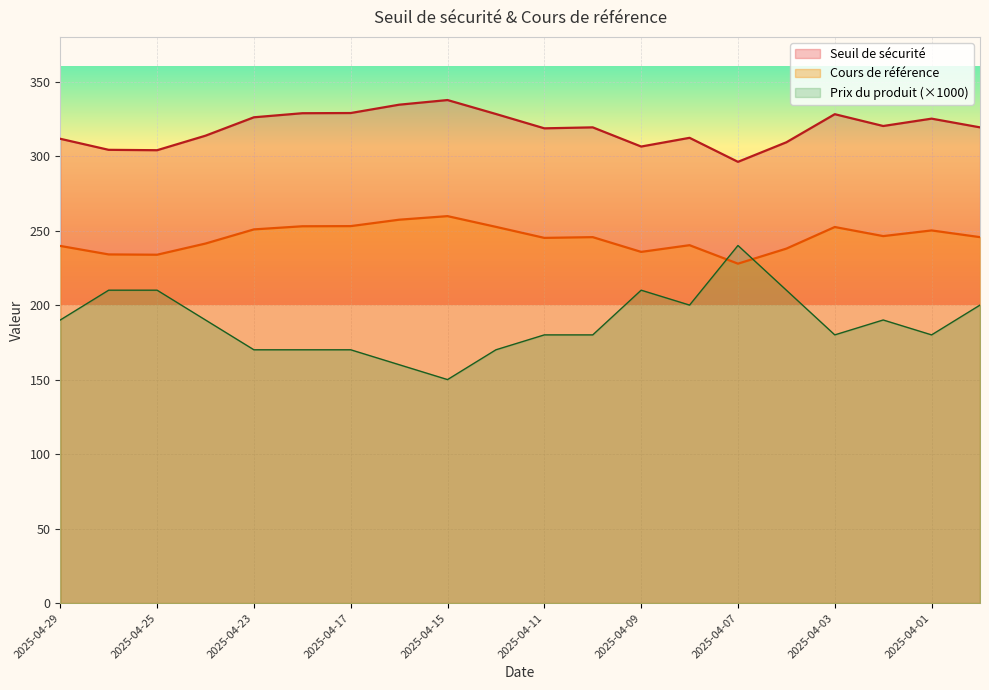

What is the spread (max minus min) of values at 2025-04-14?

158.2